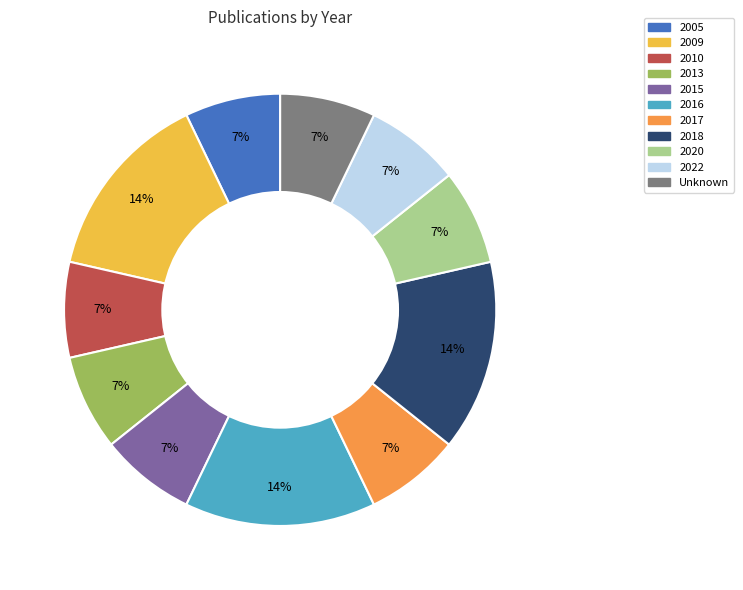

Is the sum of 2009 and 2022 greater than half?

No